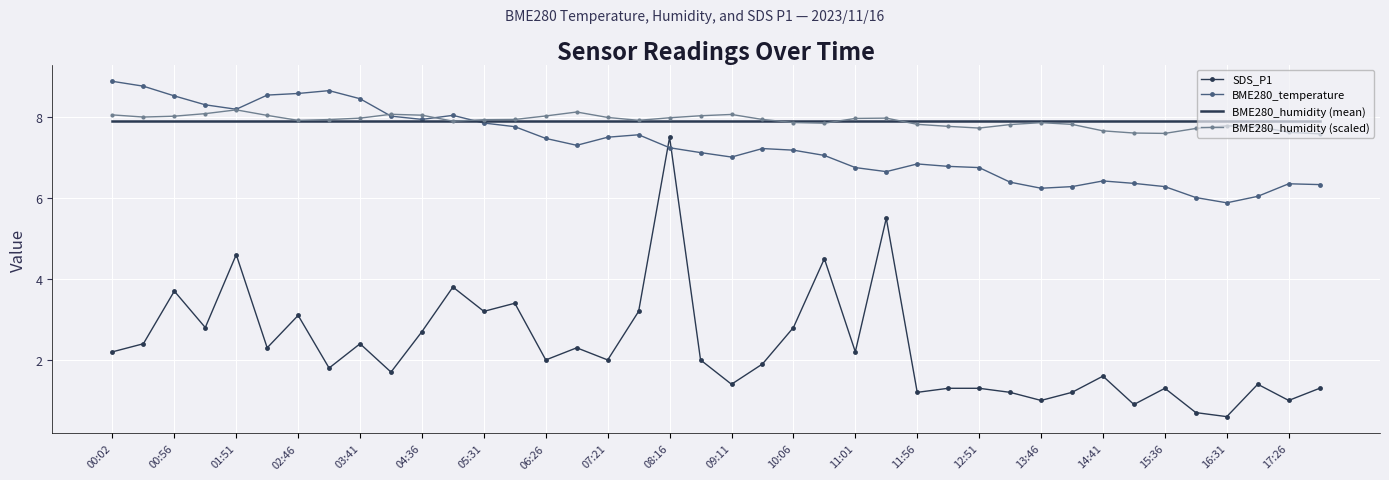

In BME280_temperature, how many points are higher than both neighbors (excluding endpoints)?

7